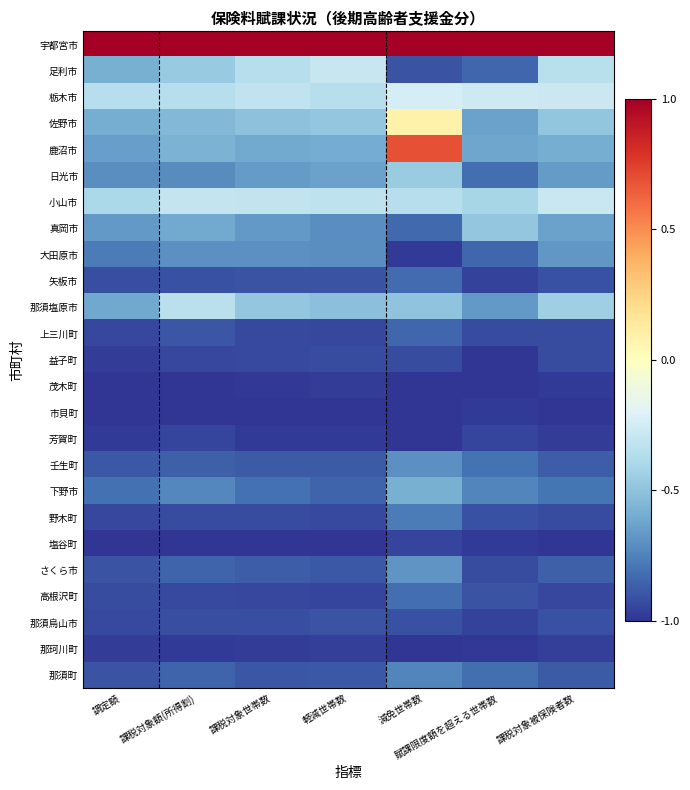

Reading left to right, list all the values displayed in this chart.

宇都宮市: 調定額=1.0	課税対象額(所得割)=1.0	課税対象世帯数=1.0	軽減世帯数=1.0	減免世帯数=1.0	賦課限度額を超える世帯数=1.0	課税対象被保険者数=1.0
足利市: 調定額=-0.6	課税対象額(所得割)=-0.5	課税対象世帯数=-0.4	軽減世帯数=-0.3	減免世帯数=-0.9	賦課限度額を超える世帯数=-0.8	課税対象被保険者数=-0.3
栃木市: 調定額=-0.4	課税対象額(所得割)=-0.4	課税対象世帯数=-0.3	軽減世帯数=-0.4	減免世帯数=-0.2	賦課限度額を超える世帯数=-0.3	課税対象被保険者数=-0.3
佐野市: 調定額=-0.6	課税対象額(所得割)=-0.5	課税対象世帯数=-0.5	軽減世帯数=-0.5	減免世帯数=0.1	賦課限度額を超える世帯数=-0.6	課税対象被保険者数=-0.5
鹿沼市: 調定額=-0.6	課税対象額(所得割)=-0.6	課税対象世帯数=-0.6	軽減世帯数=-0.6	減免世帯数=0.7	賦課限度額を超える世帯数=-0.6	課税対象被保険者数=-0.6
日光市: 調定額=-0.7	課税対象額(所得割)=-0.7	課税対象世帯数=-0.7	軽減世帯数=-0.6	減免世帯数=-0.5	賦課限度額を超える世帯数=-0.8	課税対象被保険者数=-0.7
小山市: 調定額=-0.4	課税対象額(所得割)=-0.3	課税対象世帯数=-0.3	軽減世帯数=-0.3	減免世帯数=-0.4	賦課限度額を超える世帯数=-0.4	課税対象被保険者数=-0.3
真岡市: 調定額=-0.7	課税対象額(所得割)=-0.6	課税対象世帯数=-0.7	軽減世帯数=-0.7	減免世帯数=-0.8	賦課限度額を超える世帯数=-0.5	課税対象被保険者数=-0.6
大田原市: 調定額=-0.8	課税対象額(所得割)=-0.7	課税対象世帯数=-0.7	軽減世帯数=-0.7	減免世帯数=-1.0	賦課限度額を超える世帯数=-0.8	課税対象被保険者数=-0.7
矢板市: 調定額=-0.9	課税対象額(所得割)=-0.9	課税対象世帯数=-0.9	軽減世帯数=-0.9	減免世帯数=-0.8	賦課限度額を超える世帯数=-1.0	課税対象被保険者数=-0.9
那須塩原市: 調定額=-0.6	課税対象額(所得割)=-0.3	課税対象世帯数=-0.5	軽減世帯数=-0.5	減免世帯数=-0.5	賦課限度額を超える世帯数=-0.7	課税対象被保険者数=-0.4
上三川町: 調定額=-0.9	課税対象額(所得割)=-0.9	課税対象世帯数=-0.9	軽減世帯数=-0.9	減免世帯数=-0.8	賦課限度額を超える世帯数=-0.9	課税対象被保険者数=-0.9
益子町: 調定額=-1.0	課税対象額(所得割)=-0.9	課税対象世帯数=-0.9	軽減世帯数=-0.9	減免世帯数=-0.9	賦課限度額を超える世帯数=-1.0	課税対象被保険者数=-0.9
茂木町: 調定額=-1.0	課税対象額(所得割)=-1.0	課税対象世帯数=-1.0	軽減世帯数=-1.0	減免世帯数=-1.0	賦課限度額を超える世帯数=-1.0	課税対象被保険者数=-1.0
市貝町: 調定額=-1.0	課税対象額(所得割)=-1.0	課税対象世帯数=-1.0	軽減世帯数=-1.0	減免世帯数=-1.0	賦課限度額を超える世帯数=-1.0	課税対象被保険者数=-1.0
芳賀町: 調定額=-1.0	課税対象額(所得割)=-1.0	課税対象世帯数=-1.0	軽減世帯数=-1.0	減免世帯数=-1.0	賦課限度額を超える世帯数=-1.0	課税対象被保険者数=-1.0
壬生町: 調定額=-0.9	課税対象額(所得割)=-0.9	課税対象世帯数=-0.9	軽減世帯数=-0.9	減免世帯数=-0.7	賦課限度額を超える世帯数=-0.8	課税対象被保険者数=-0.9
下野市: 調定額=-0.8	課税対象額(所得割)=-0.7	課税対象世帯数=-0.8	軽減世帯数=-0.8	減免世帯数=-0.6	賦課限度額を超える世帯数=-0.7	課税対象被保険者数=-0.8
野木町: 調定額=-0.9	課税対象額(所得割)=-0.9	課税対象世帯数=-0.9	軽減世帯数=-0.9	減免世帯数=-0.8	賦課限度額を超える世帯数=-0.9	課税対象被保険者数=-0.9
塩谷町: 調定額=-1.0	課税対象額(所得割)=-1.0	課税対象世帯数=-1.0	軽減世帯数=-1.0	減免世帯数=-1.0	賦課限度額を超える世帯数=-1.0	課税対象被保険者数=-1.0
さくら市: 調定額=-0.9	課税対象額(所得割)=-0.9	課税対象世帯数=-0.9	軽減世帯数=-0.9	減免世帯数=-0.7	賦課限度額を超える世帯数=-0.9	課税対象被保険者数=-0.9
高根沢町: 調定額=-0.9	課税対象額(所得割)=-0.9	課税対象世帯数=-0.9	軽減世帯数=-1.0	減免世帯数=-0.8	賦課限度額を超える世帯数=-0.9	課税対象被保険者数=-0.9
那須烏山市: 調定額=-0.9	課税対象額(所得割)=-0.9	課税対象世帯数=-0.9	軽減世帯数=-0.9	減免世帯数=-0.9	賦課限度額を超える世帯数=-1.0	課税対象被保険者数=-0.9
那珂川町: 調定額=-1.0	課税対象額(所得割)=-1.0	課税対象世帯数=-1.0	軽減世帯数=-1.0	減免世帯数=-1.0	賦課限度額を超える世帯数=-1.0	課税対象被保険者数=-1.0
那須町: 調定額=-0.9	課税対象額(所得割)=-0.8	課税対象世帯数=-0.9	軽減世帯数=-0.9	減免世帯数=-0.7	賦課限度額を超える世帯数=-0.8	課税対象被保険者数=-0.9